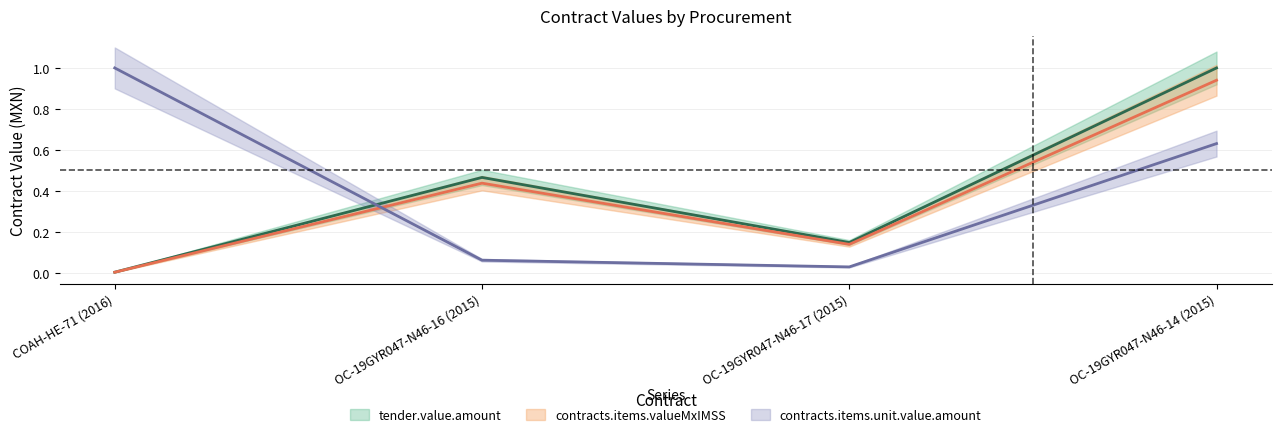

How many distinct data groups are displayed?

3